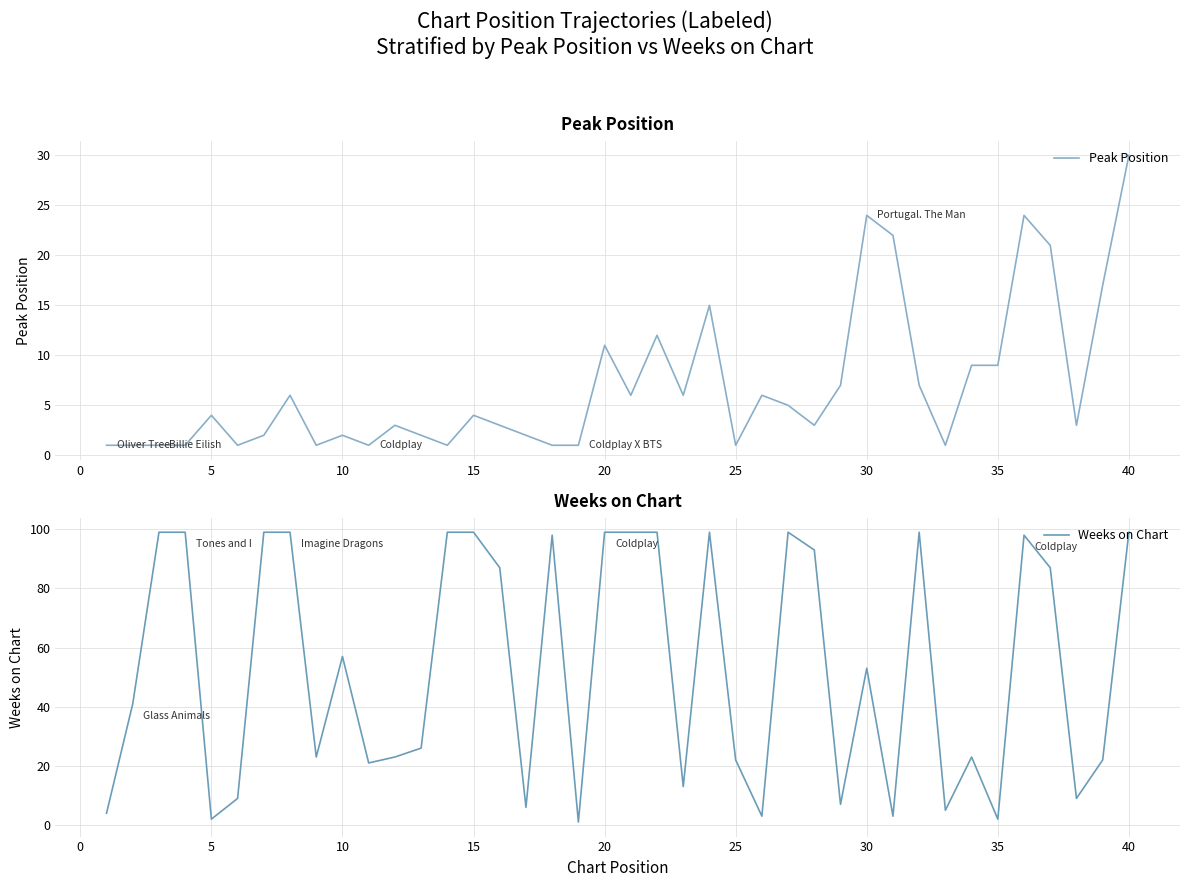

The value of Weeks on Chart at 30 is 79. True or false?

False